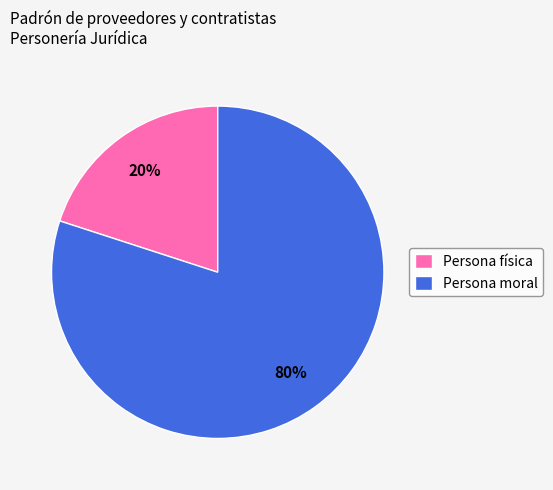

Is it true that Persona física is 34% of the pie?

False